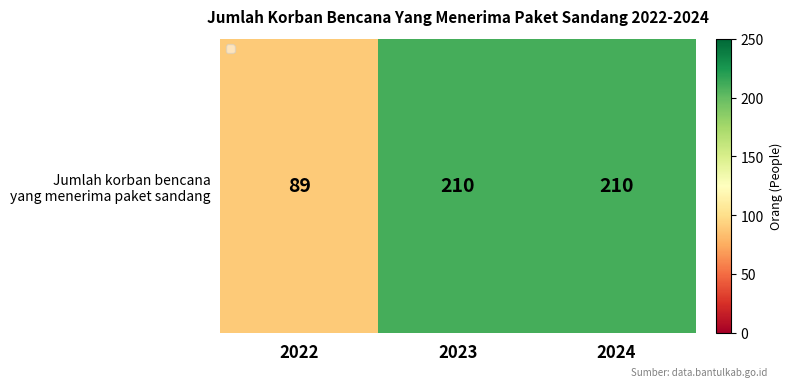

Reading left to right, what are all the values shown in this chart?

89	210	210